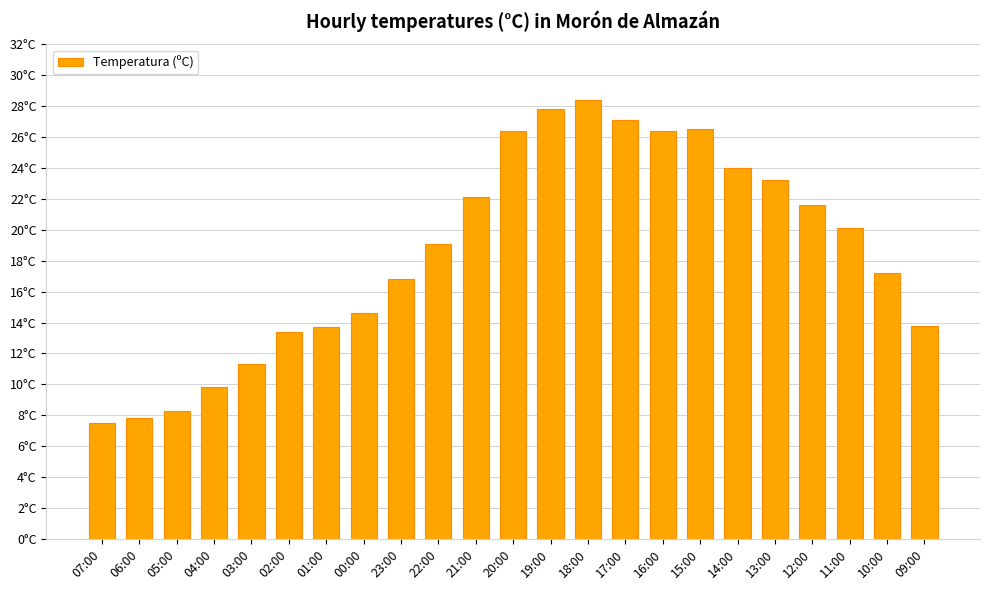

Are the bars horizontal?

No